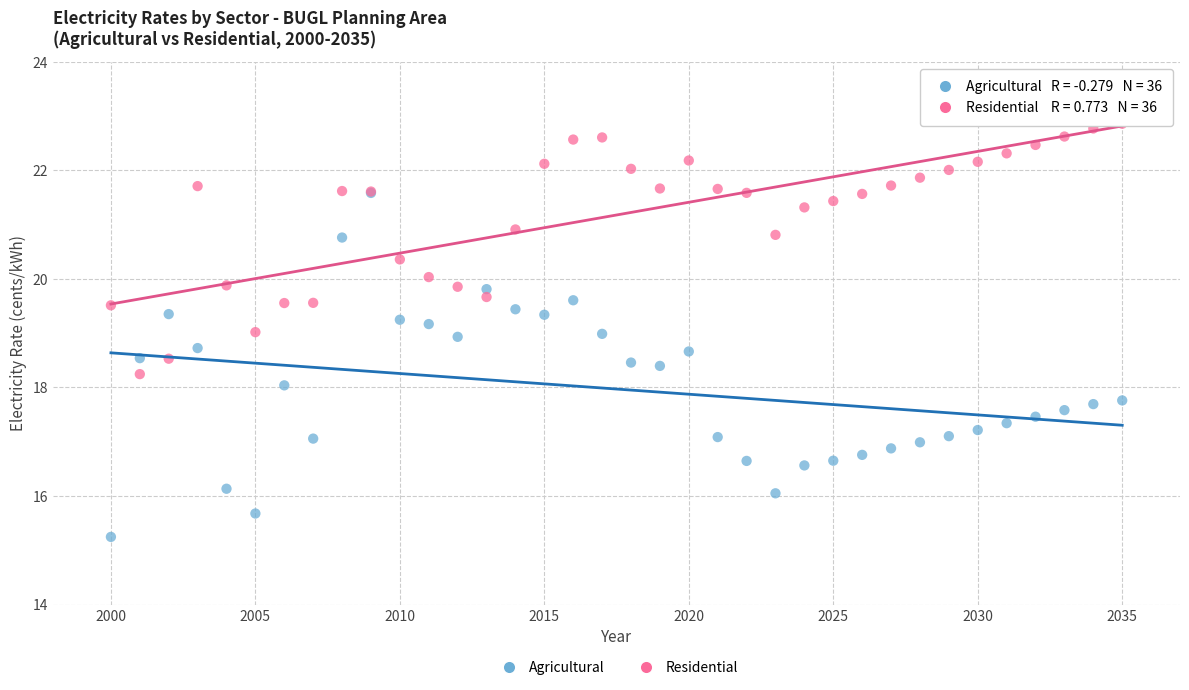

Which series has the widest spread of Y values?

Agricultural